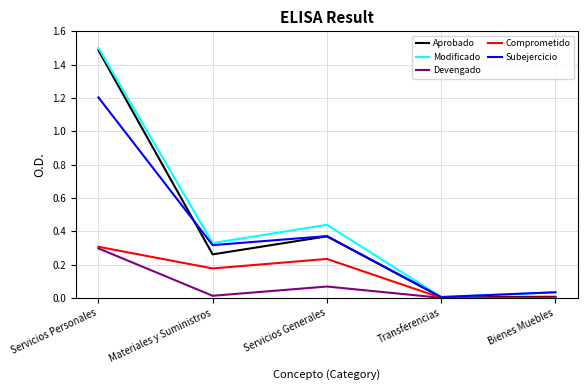

What is the total value across all series at Servicios Generales?

1.5